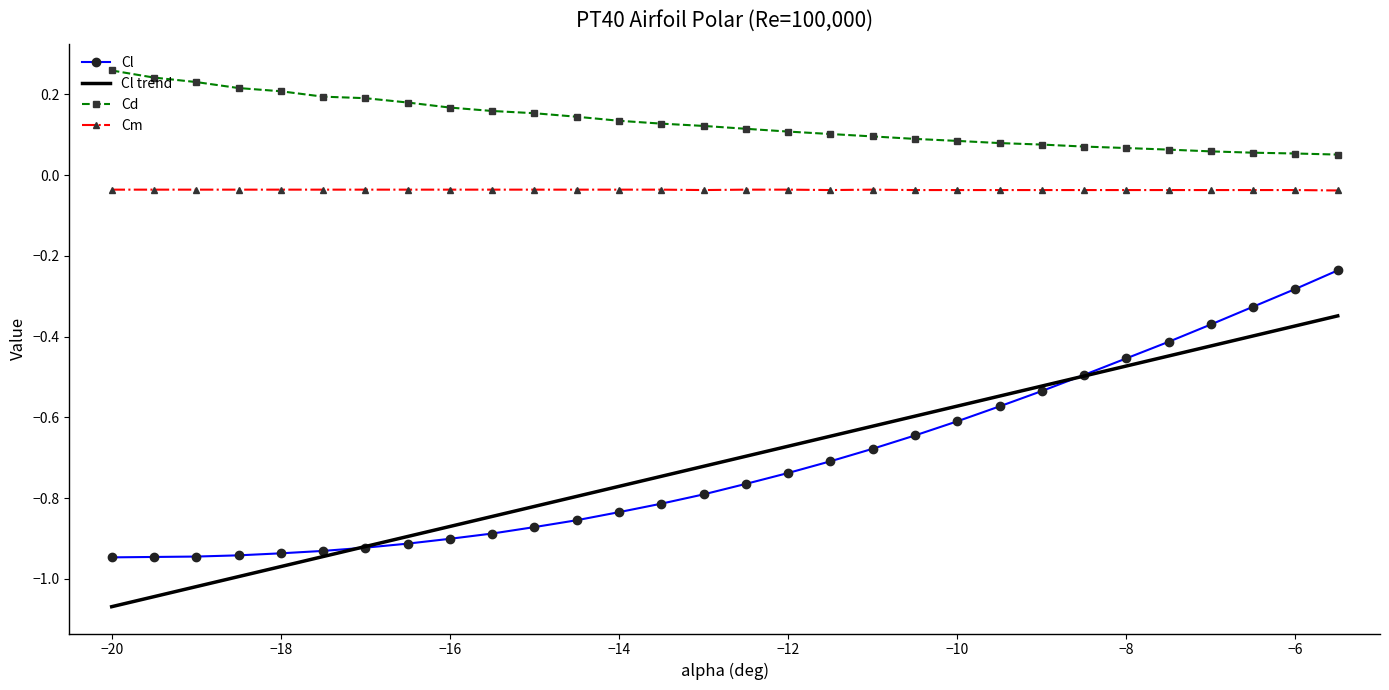

True or false: Cd and Cl intersect in this chart.

False